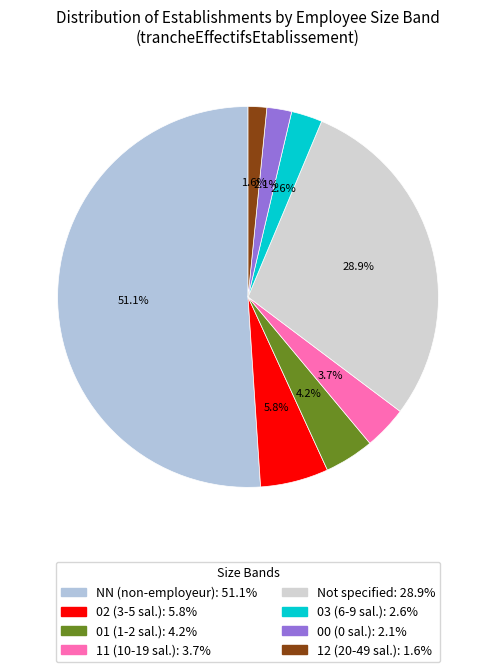

Which slice is the largest?

NN